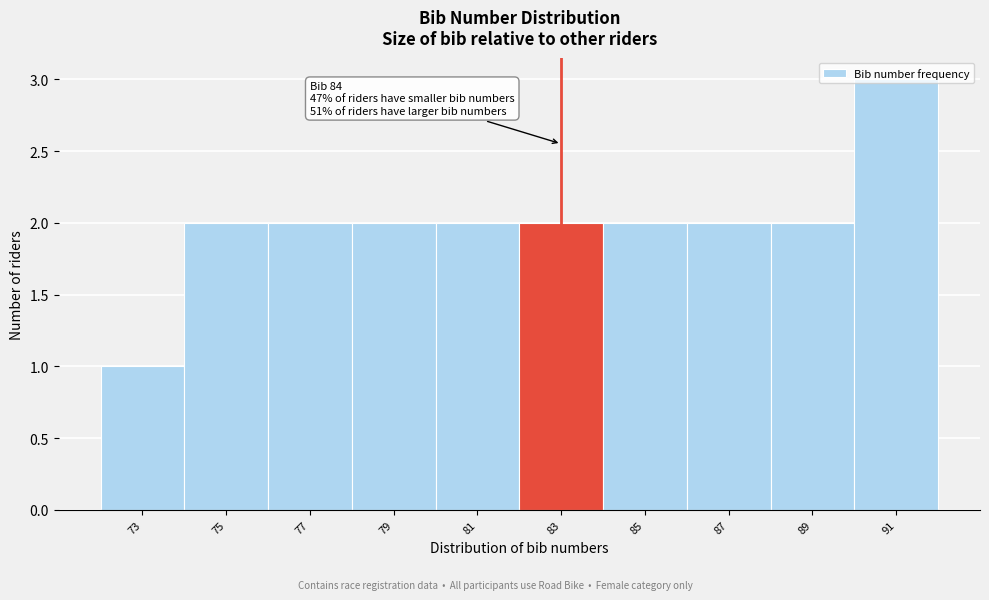

The value at 89 is 4. True or false?

False